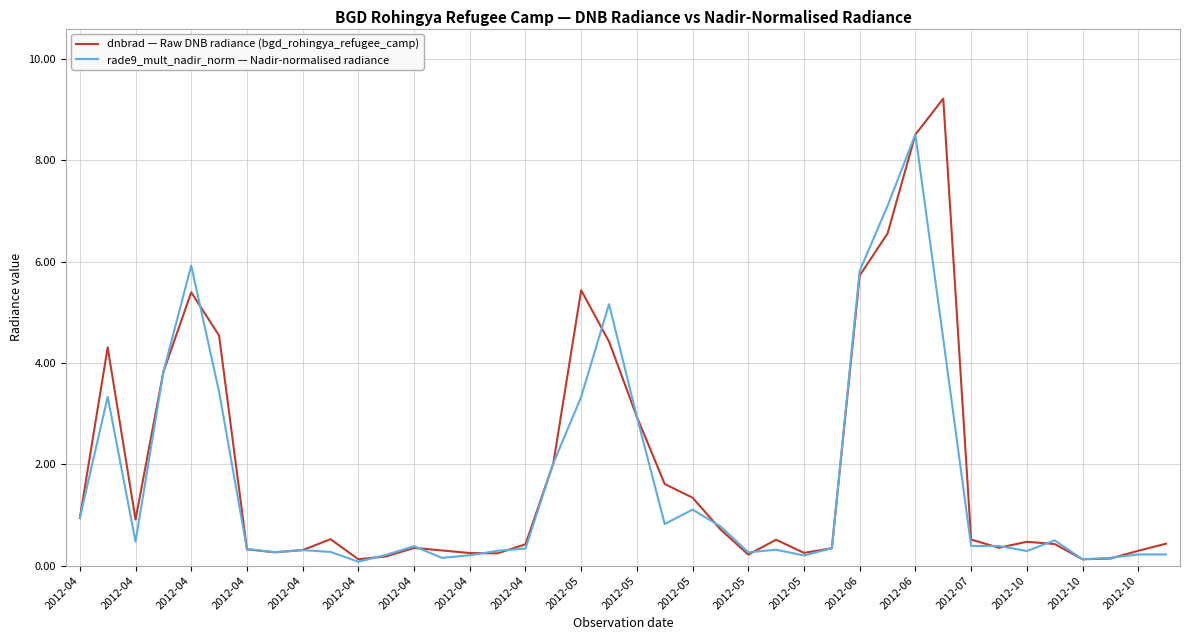

Which series has the widest spread of values?

dnbrad — Raw DNB radiance (bgd_rohingya_refugee_camp)